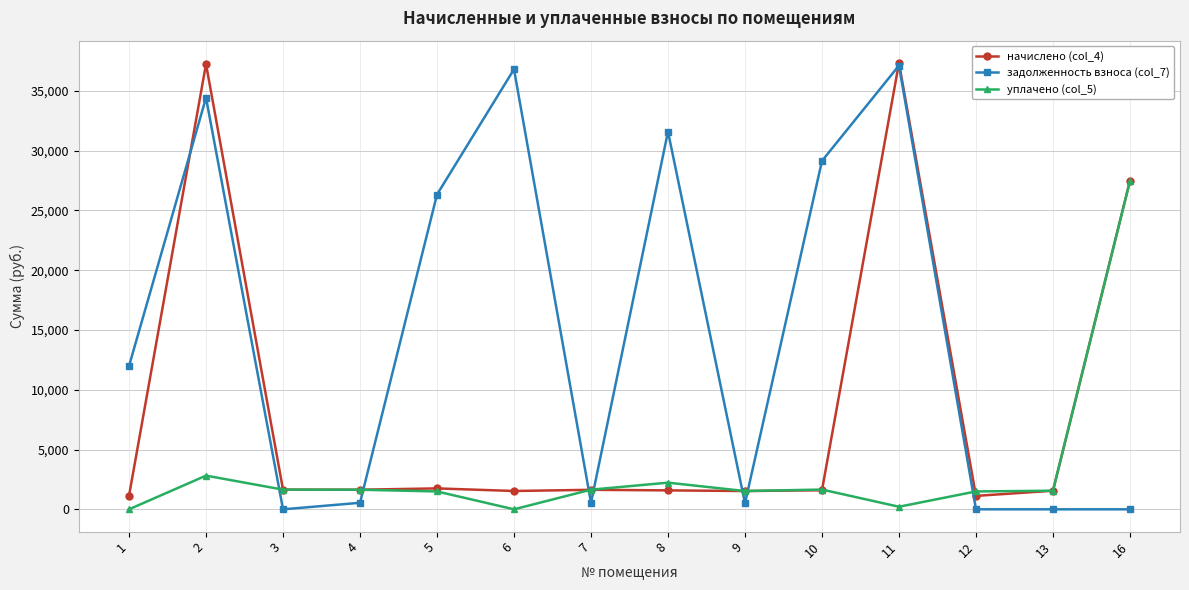

True or false: задолженность взноса (col_7) has more than 2 interior local peaks.

True